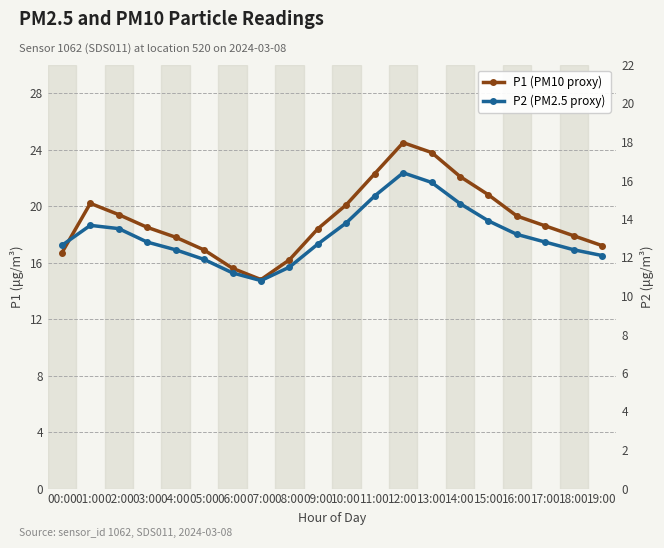

What is the sum of the P1 (PM10 proxy) values at 01:00 and 02:00?

39.6